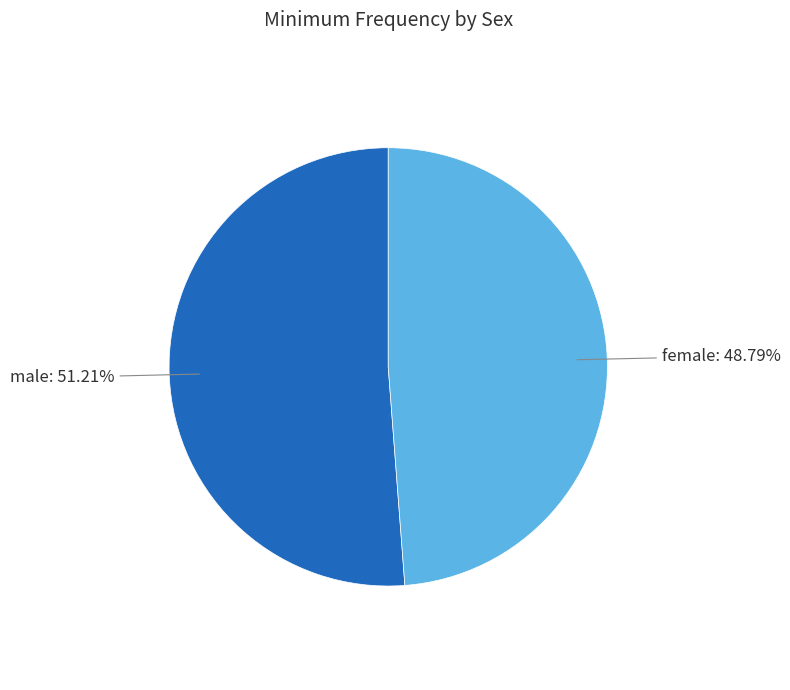

Is the sum of male and female greater than half?

Yes